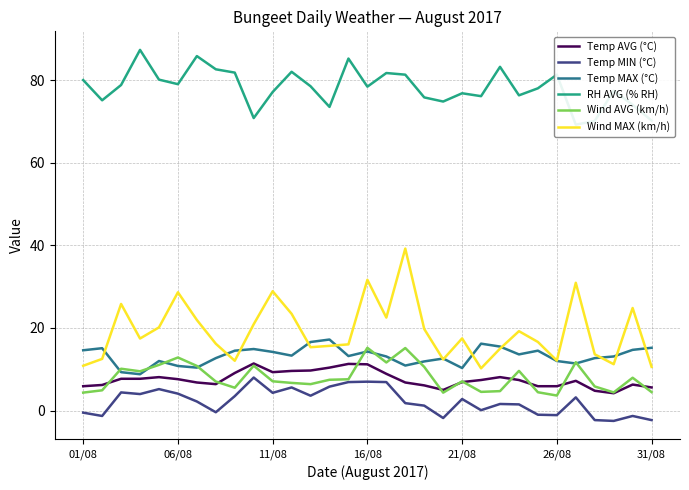

True or false: Wind MAX (km/h) and Temp AVG (°C) intersect in this chart.

False